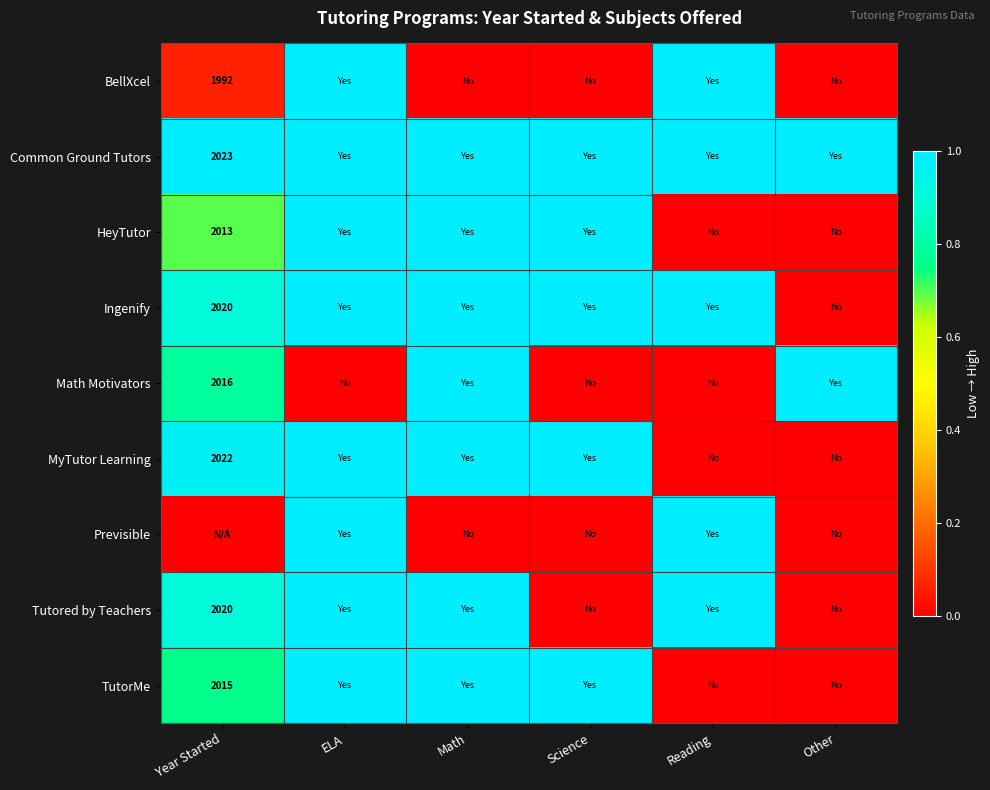

The value of Tutored by Teachers at Year Started is 2020. True or false?

True